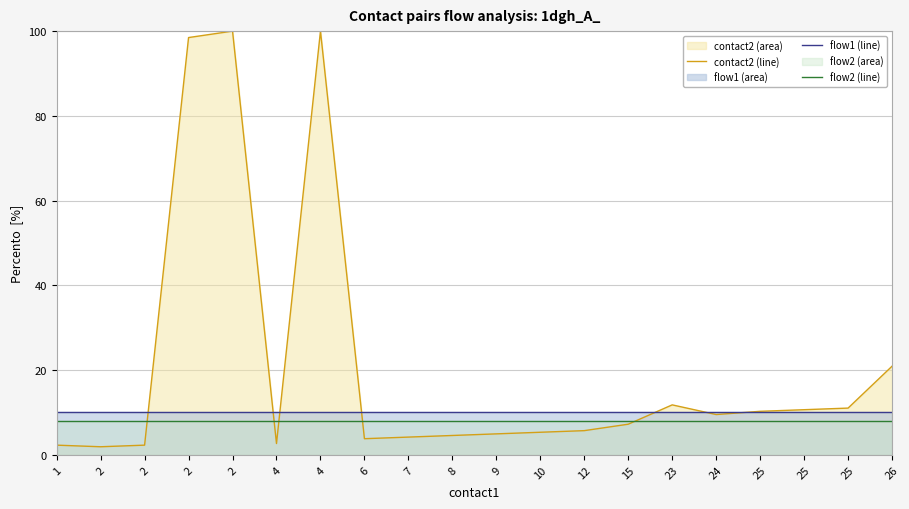

What is the sum of all flow2 (line) values?

160.0